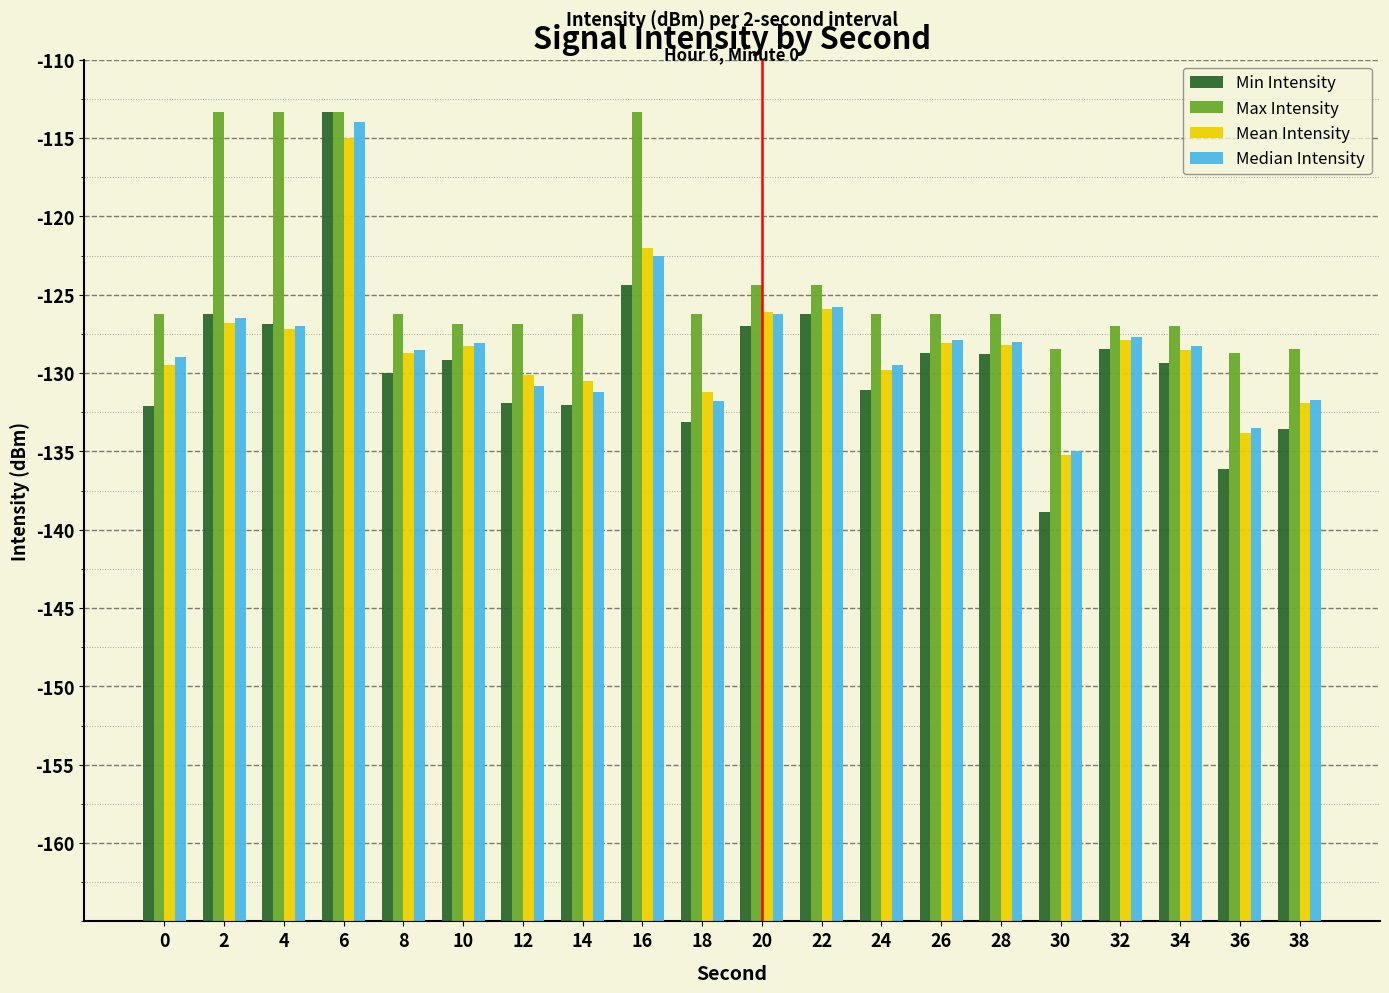

Does the chart contain stacked bars?

No